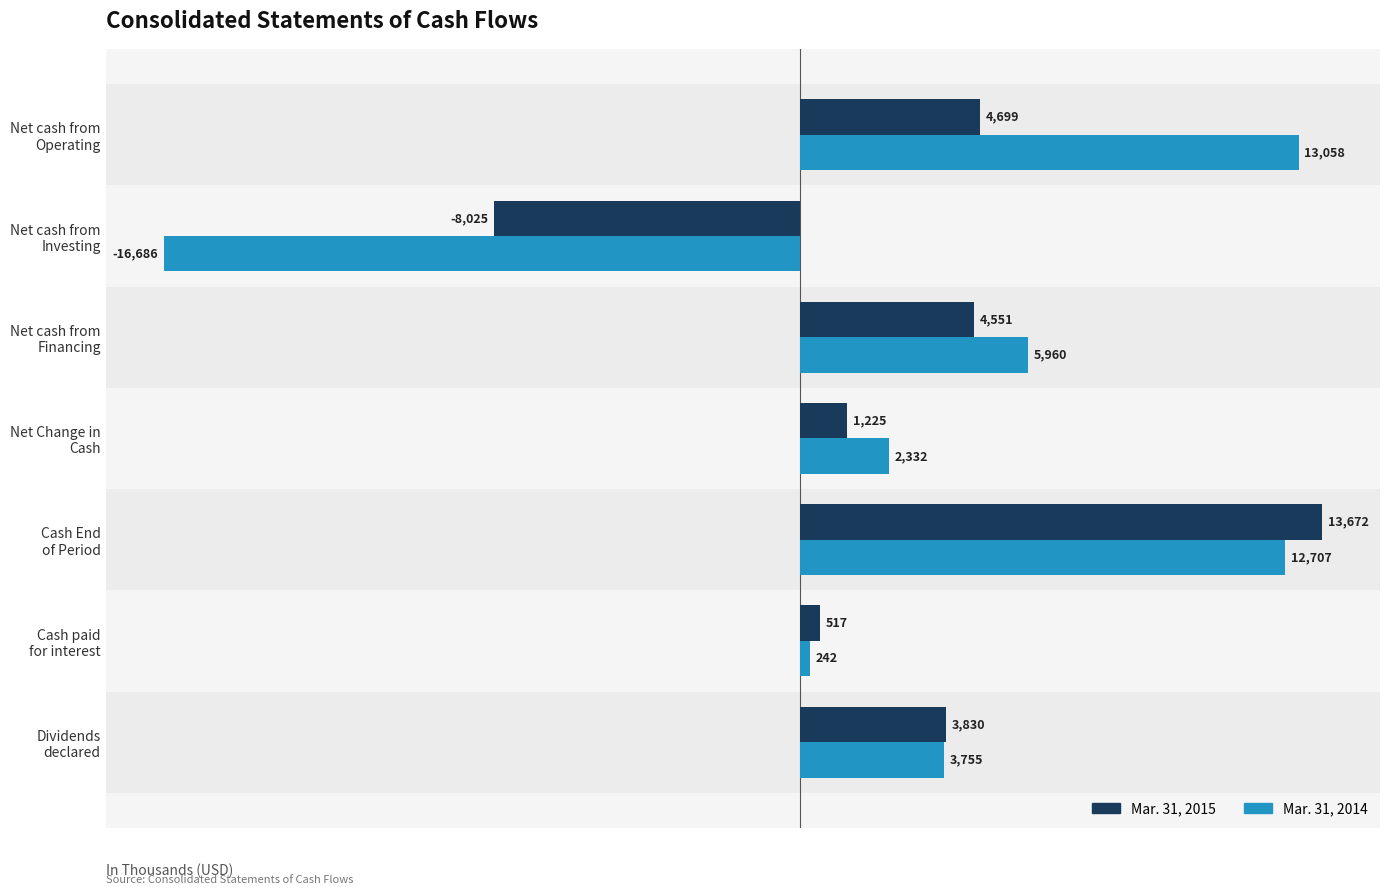

At how many categories does at least one series exceed 4800?

3